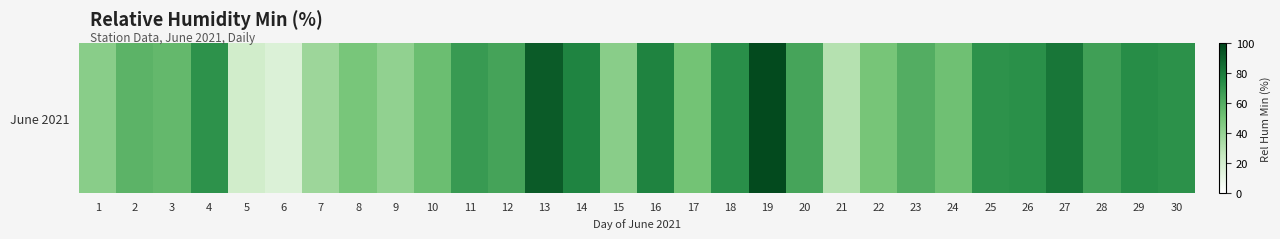

True or false: the data shows 71.8 at 4.

True